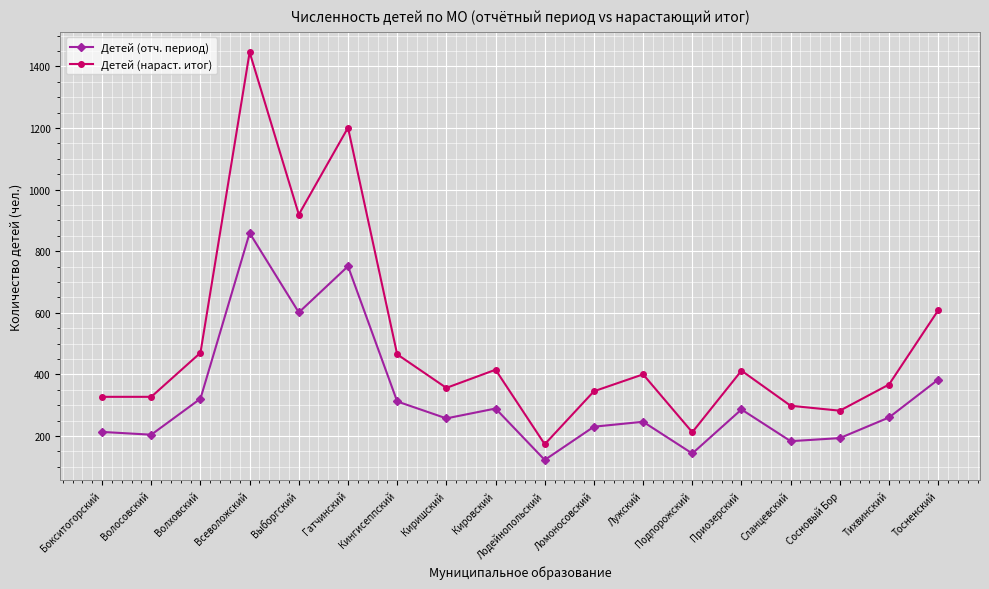

What position from the right is Тихвинский?

2